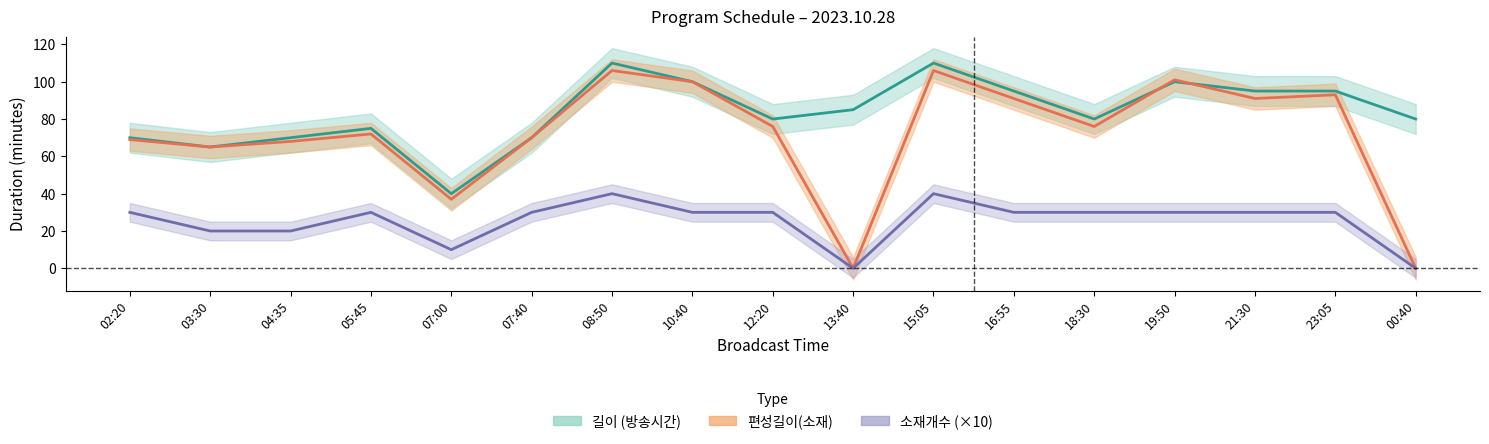

True or false: 길이 and 소재개수 intersect in this chart.

False